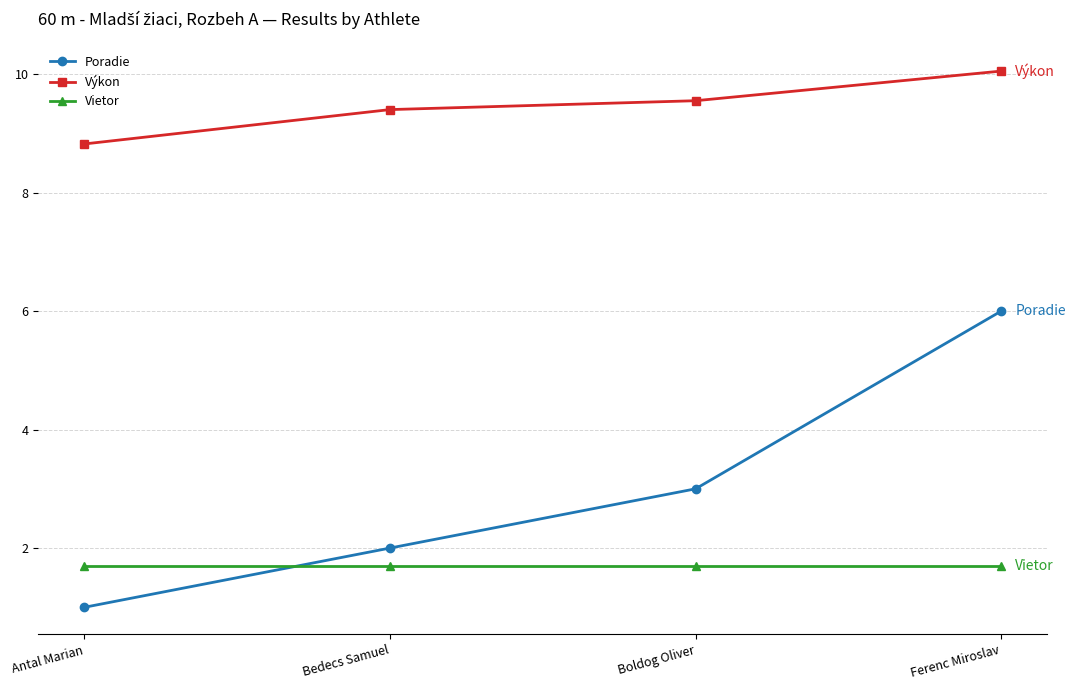

At how many categories does at least one series exceed 1?

4